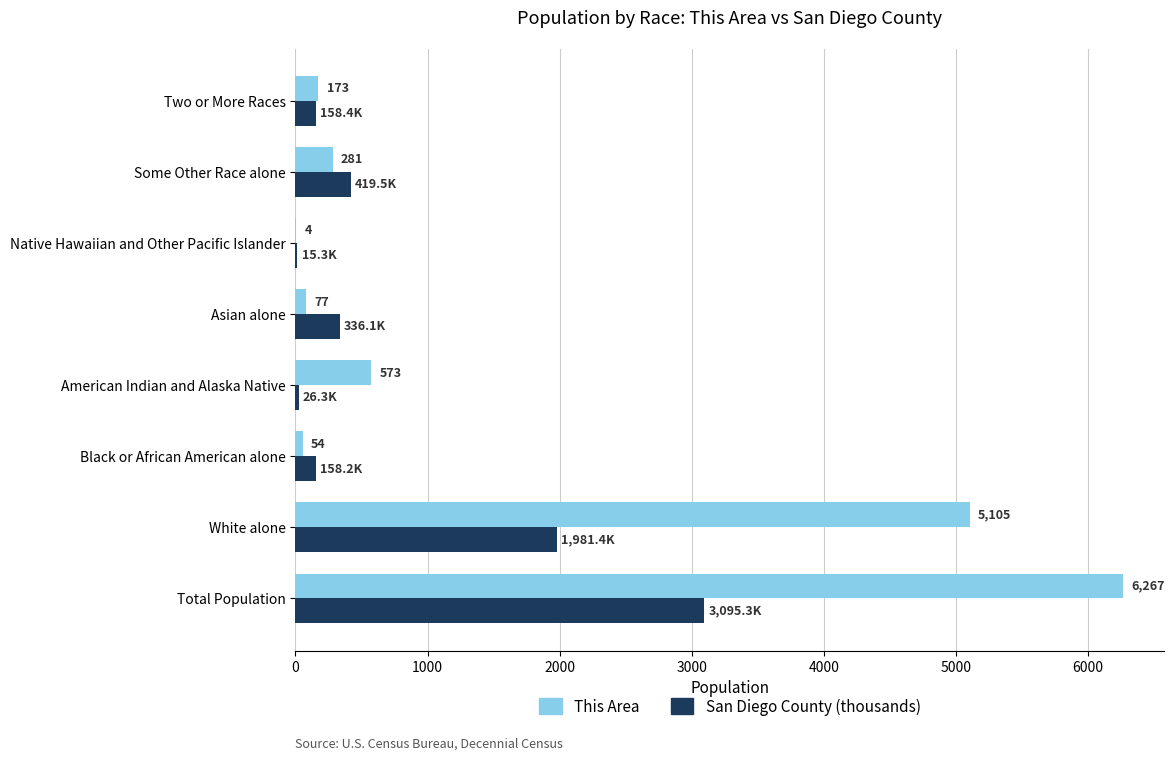

What is the sum of all San Diego County (thousands) values?

6190.6